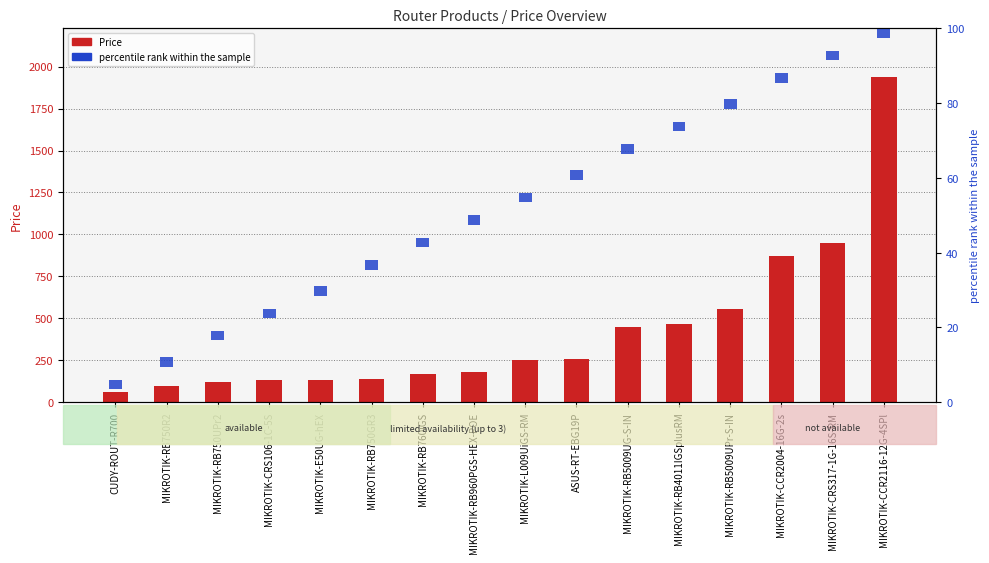

How many data points in Price are above 252?

7